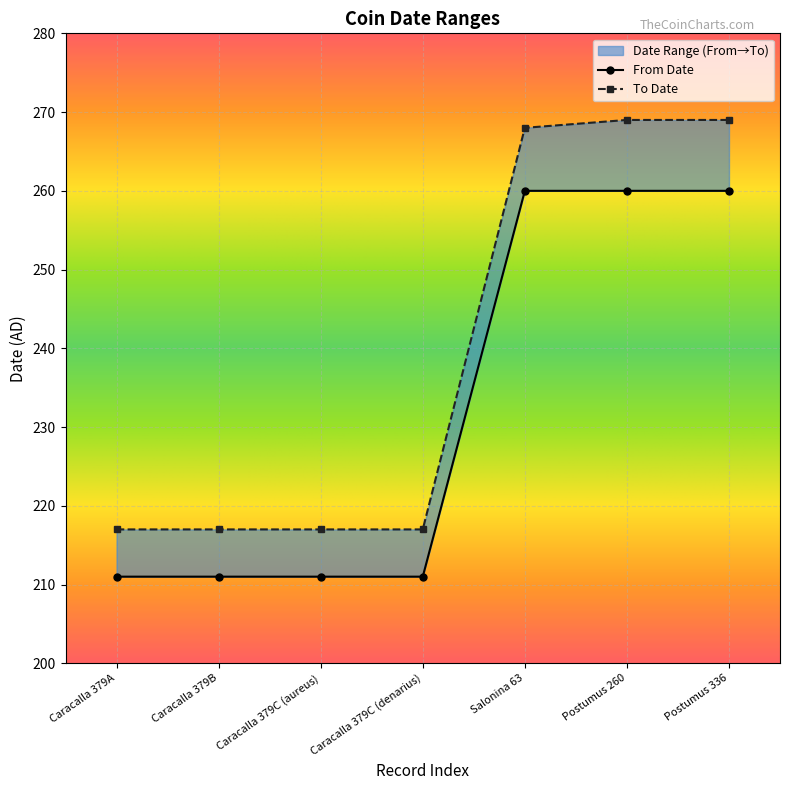

What is the greatest value displayed?

269